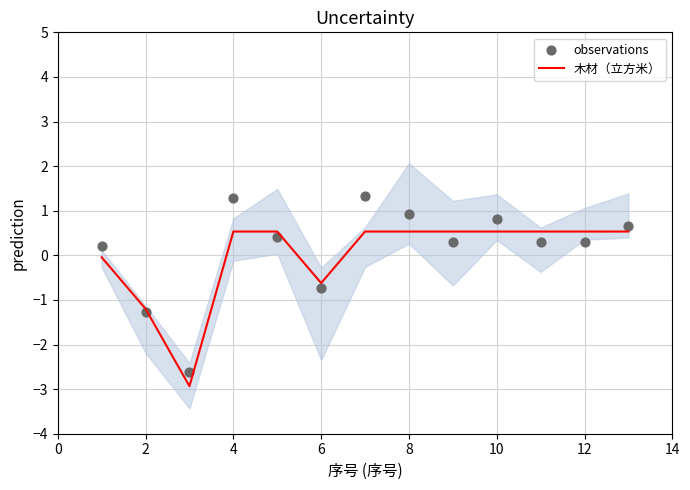

Which series contains the lowest Y value?

木材（立方米）